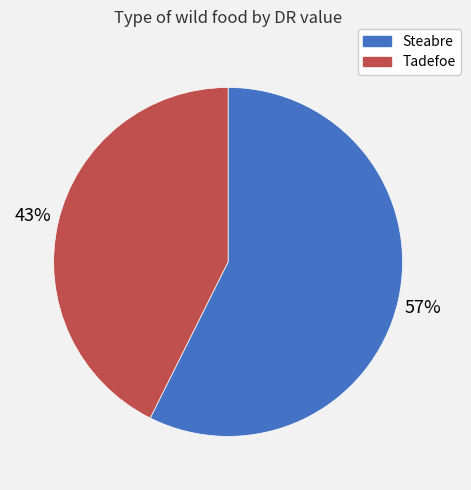

Is it true that Steabre is 43% of the pie?

False